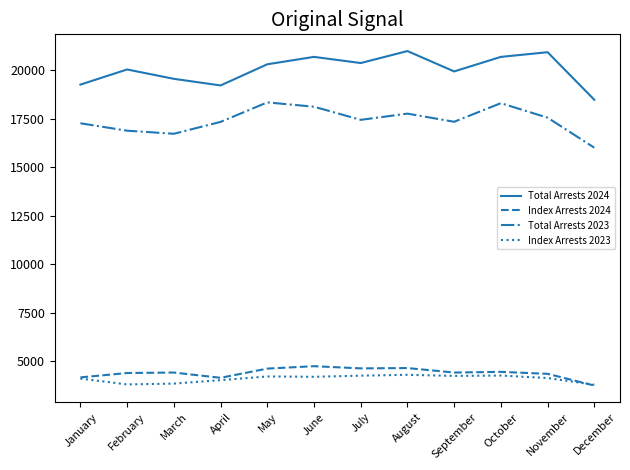

True or false: Total Arrests 2024 has a value of 24502 at December.

False